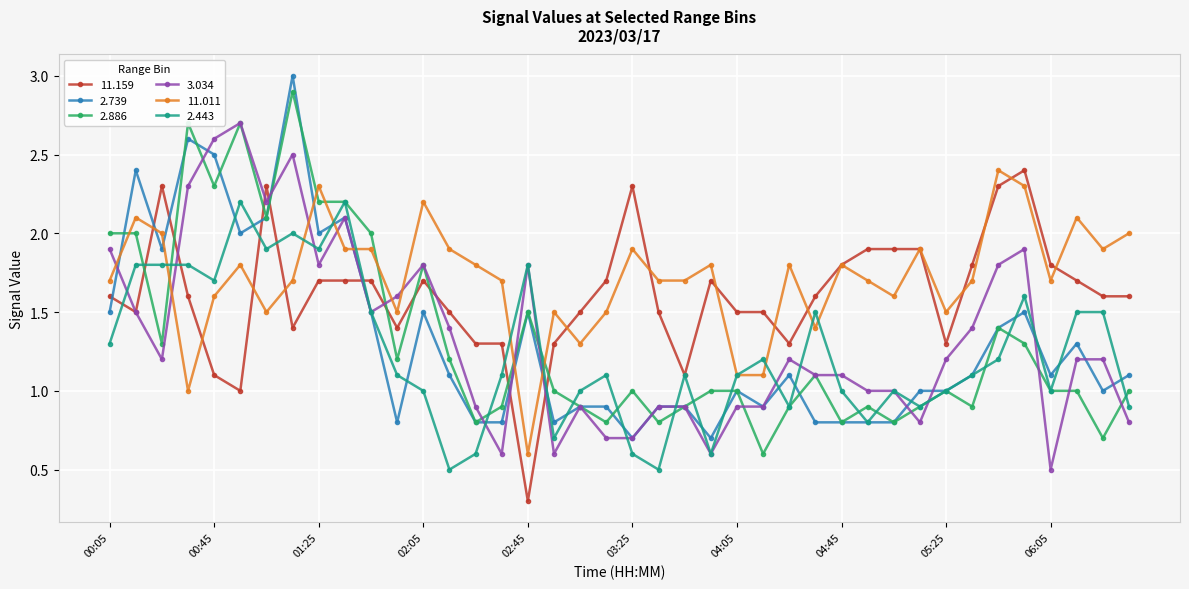

True or false: 2.886 has more than 2 interior local peaks.

True